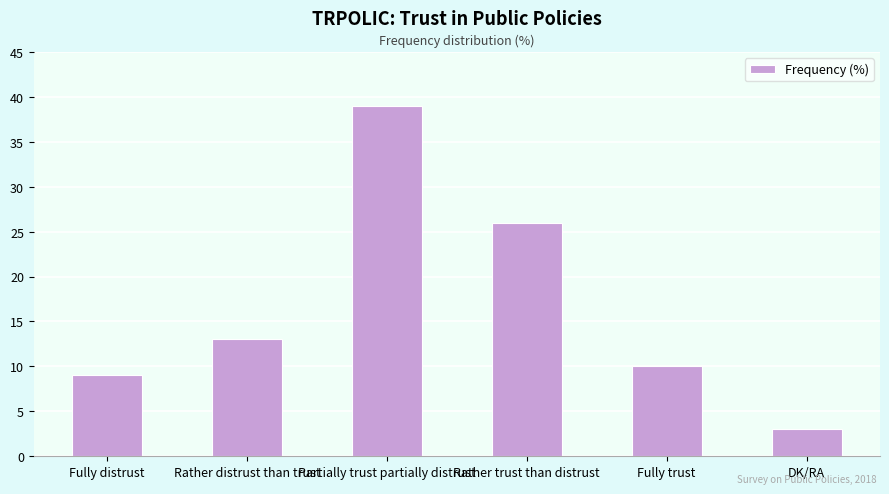

Rank the categories by value from highest to lowest.

Partially trust partially distrust, Rather trust than distrust, Rather distrust than trust, Fully trust, Fully distrust, DK/RA